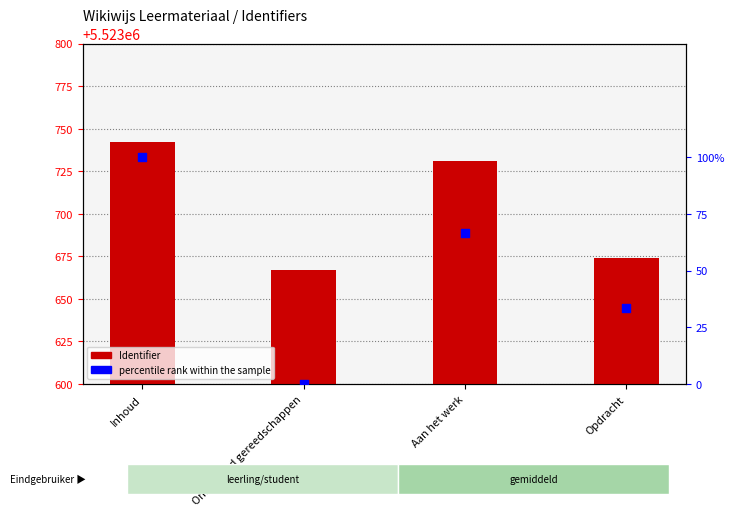

Which series has the widest spread of Y values?

percentile rank within the sample